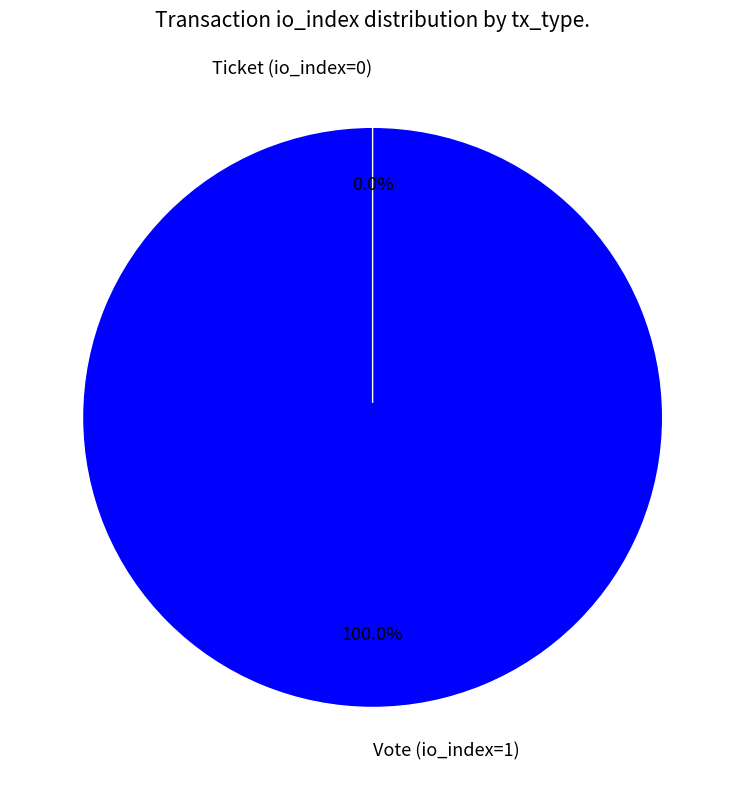

Which slice is the largest?

Vote (io_index=1)